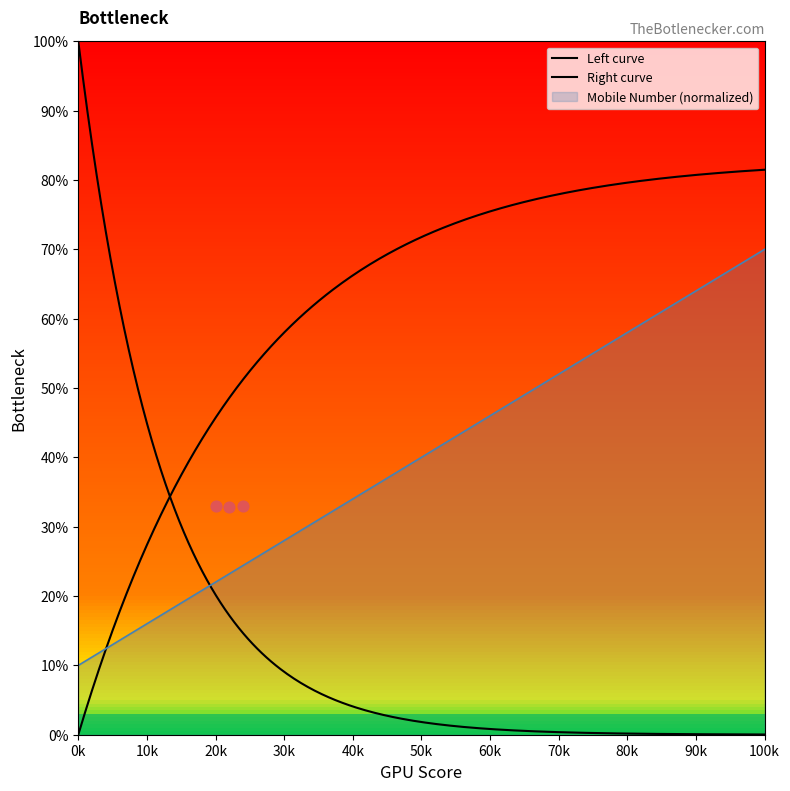

Is it true that Mobile Number (normalized) equals 40.0 at 50k?

True